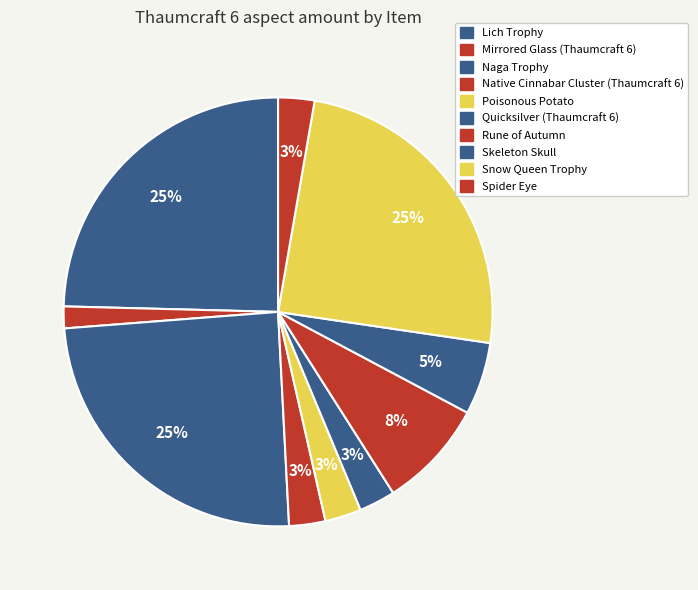

Count the number of slices in the pie.

10